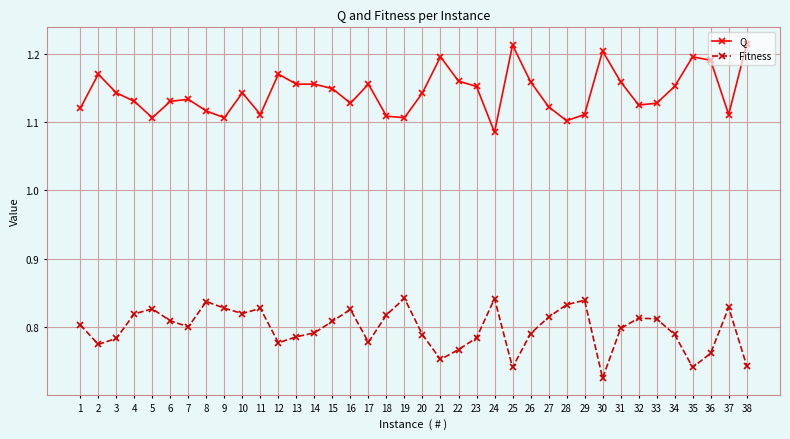

True or false: Fitness and Q cross at least once.

False